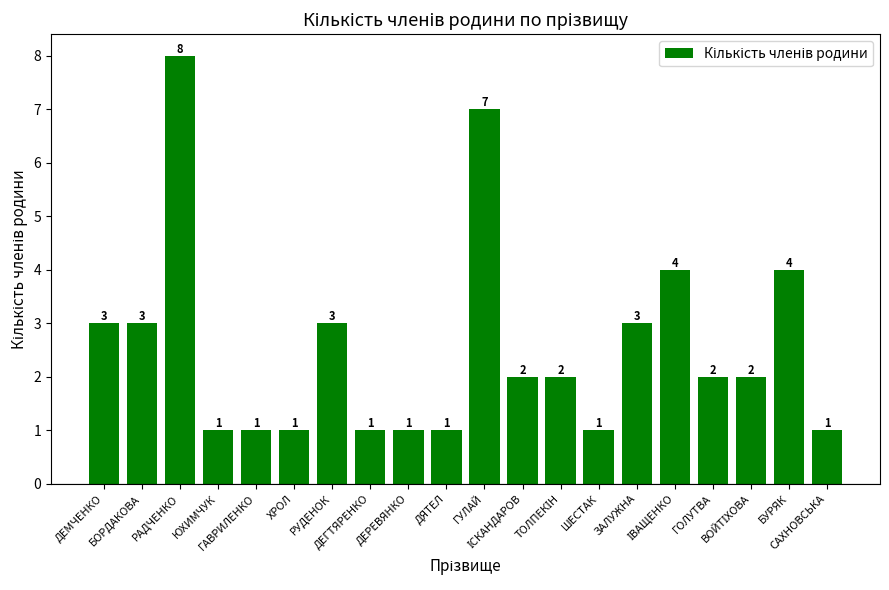

What is the value of the 18th bar from the left?

2